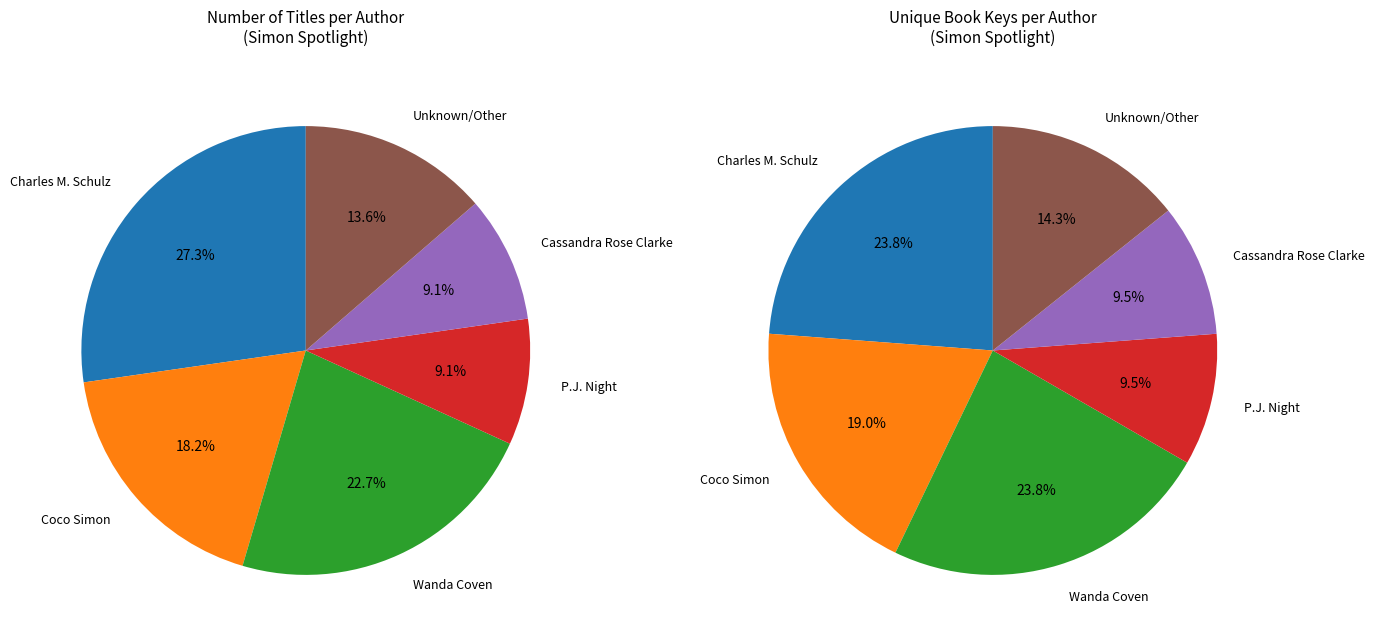

Is it true that Wanda Coven (Biggest Secret) is 1% of the pie?

False